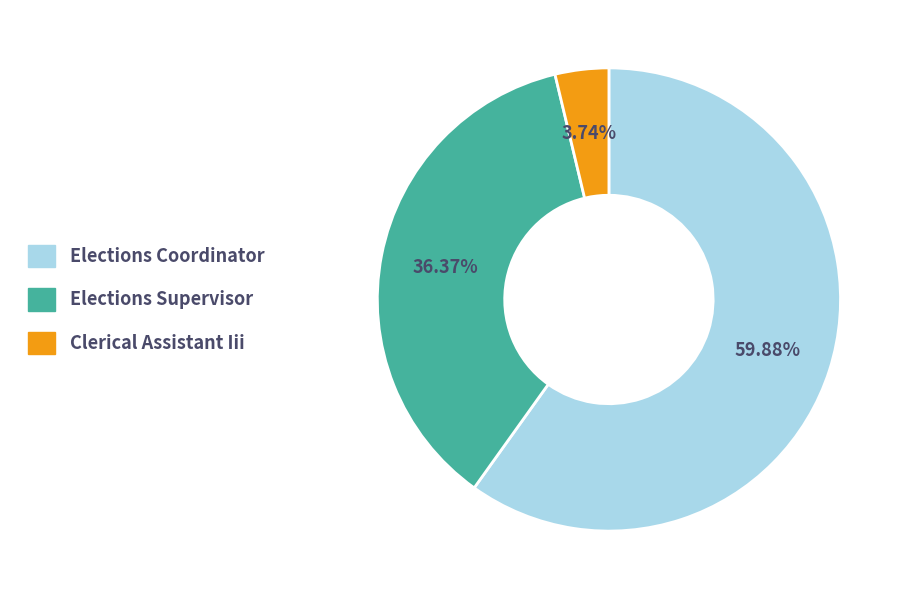

Is there any slice that represents more than half of the pie?

Yes